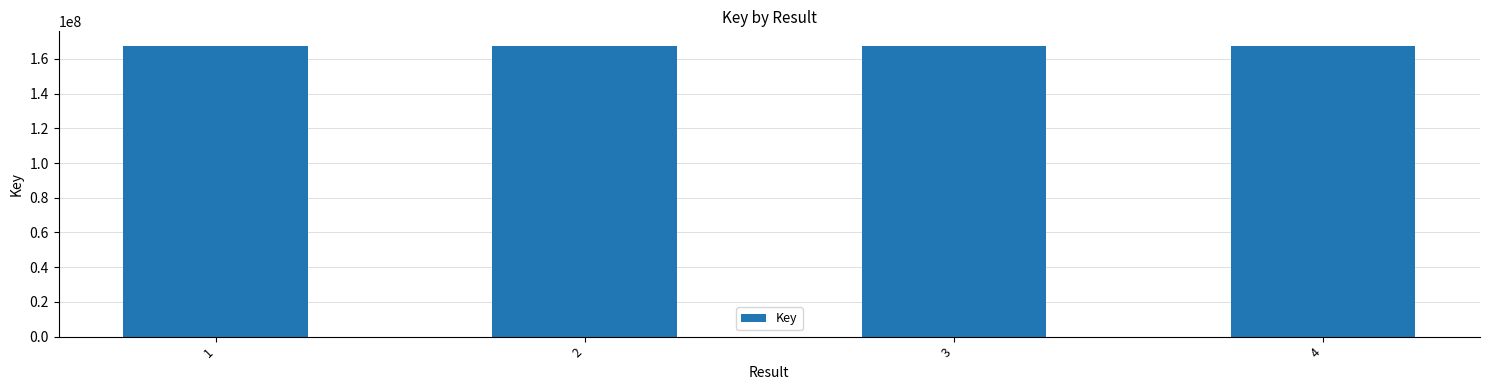

True or false: the data shows 36033355 at 3.

False